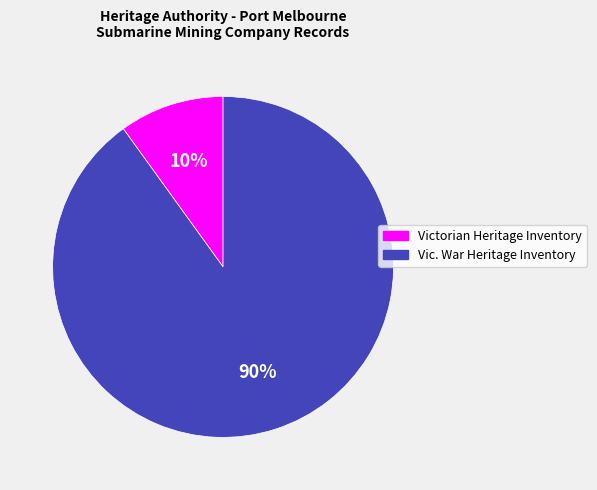

Is there a majority slice in this chart?

Yes